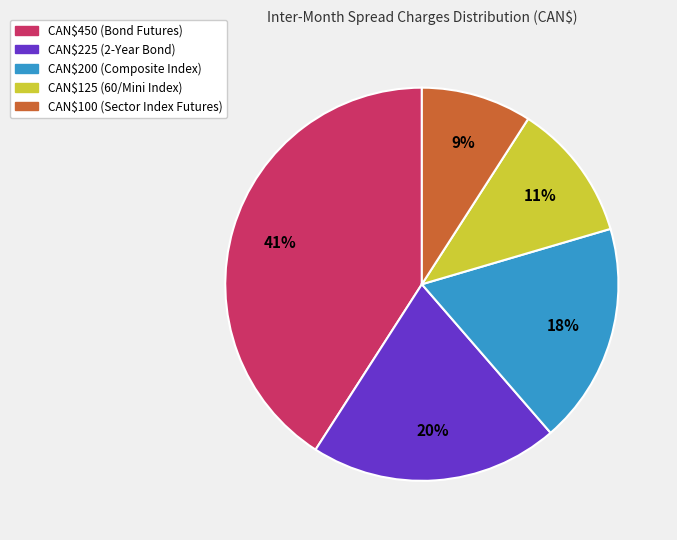

Is there any slice that represents more than half of the pie?

No